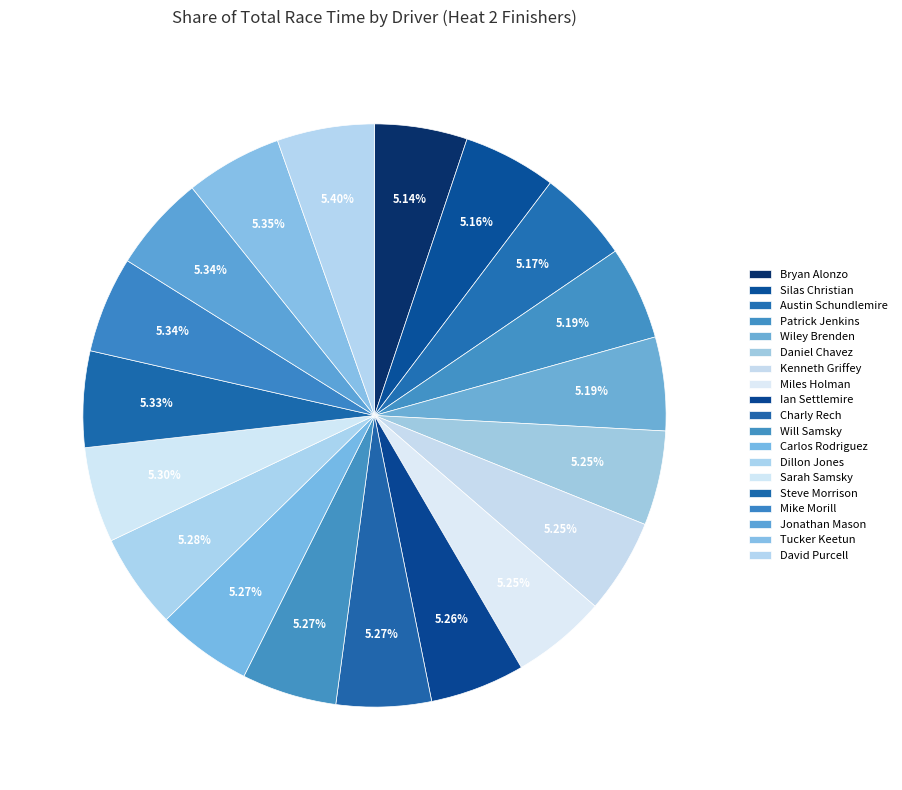

How many slices are in this pie chart?

19